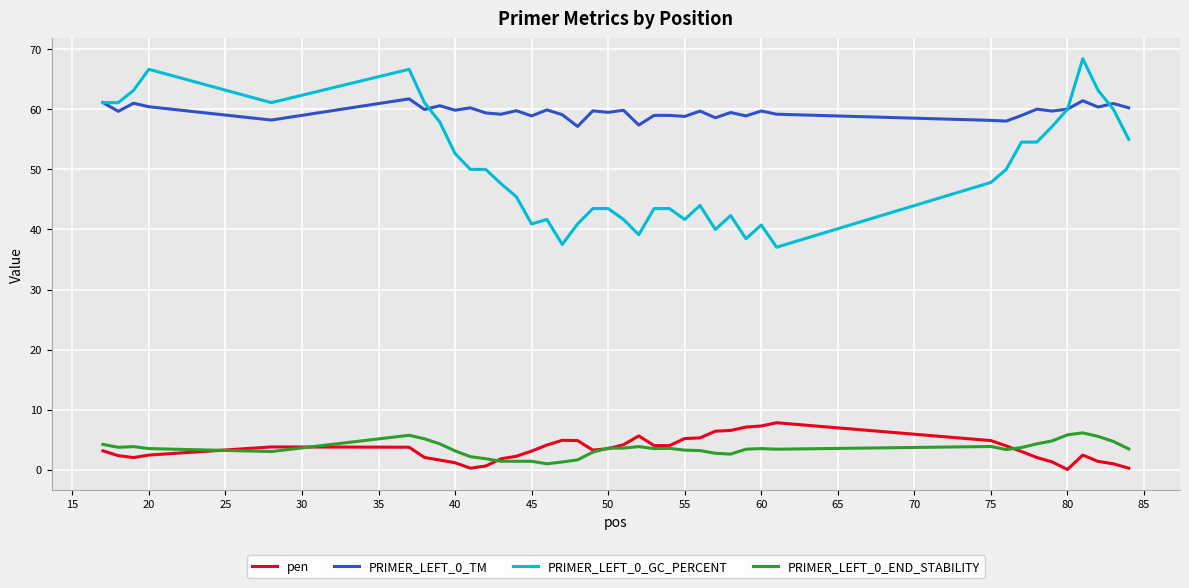

What is the lowest value of the PRIMER_LEFT_0_TM series?

57.2